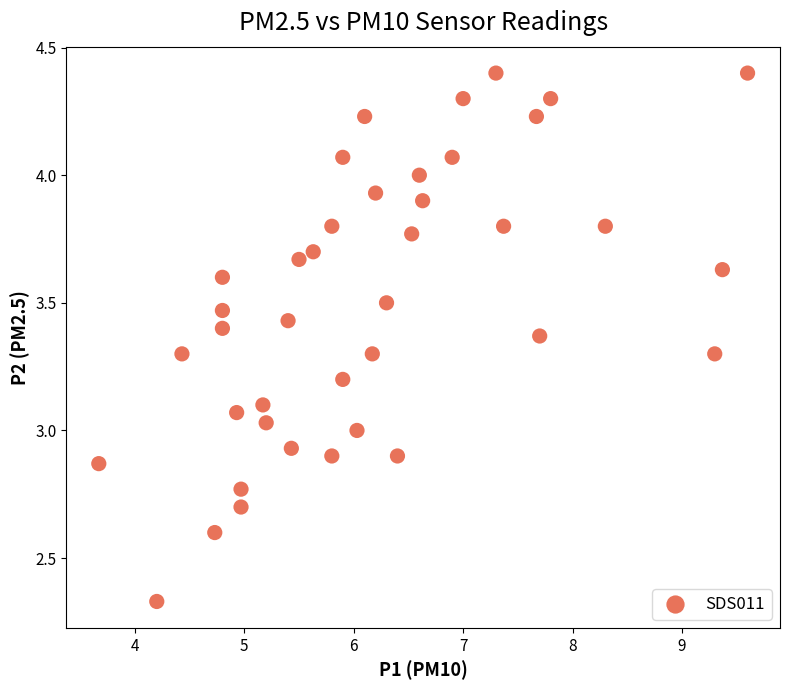

What is the range of Y values (max minus min)?

2.1